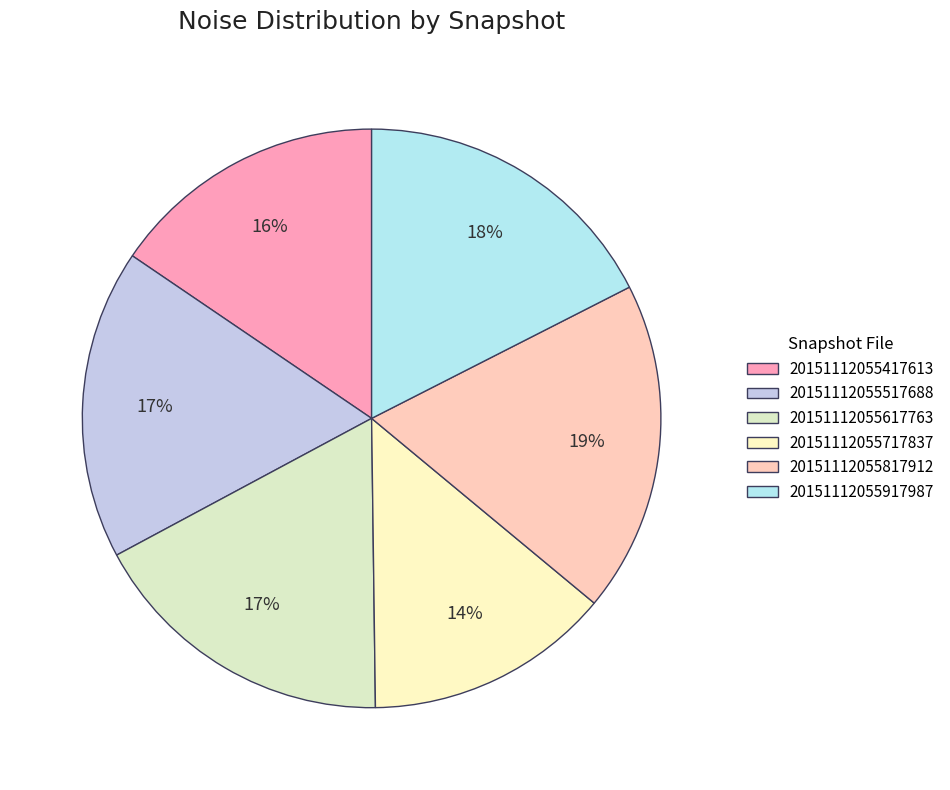

Rank the categories by value from highest to lowest.

20151112055817912_SVAKOV-R6_snap.fits, 20151112055917987_SVAKOV-R6_snap.fits, 20151112055617763_SVAKOV-R6_snap.fits, 20151112055517688_SVAKOV-R6_snap.fits, 20151112055417613_SVAKOV-R6_snap.fits, 20151112055717837_SVAKOV-R6_snap.fits